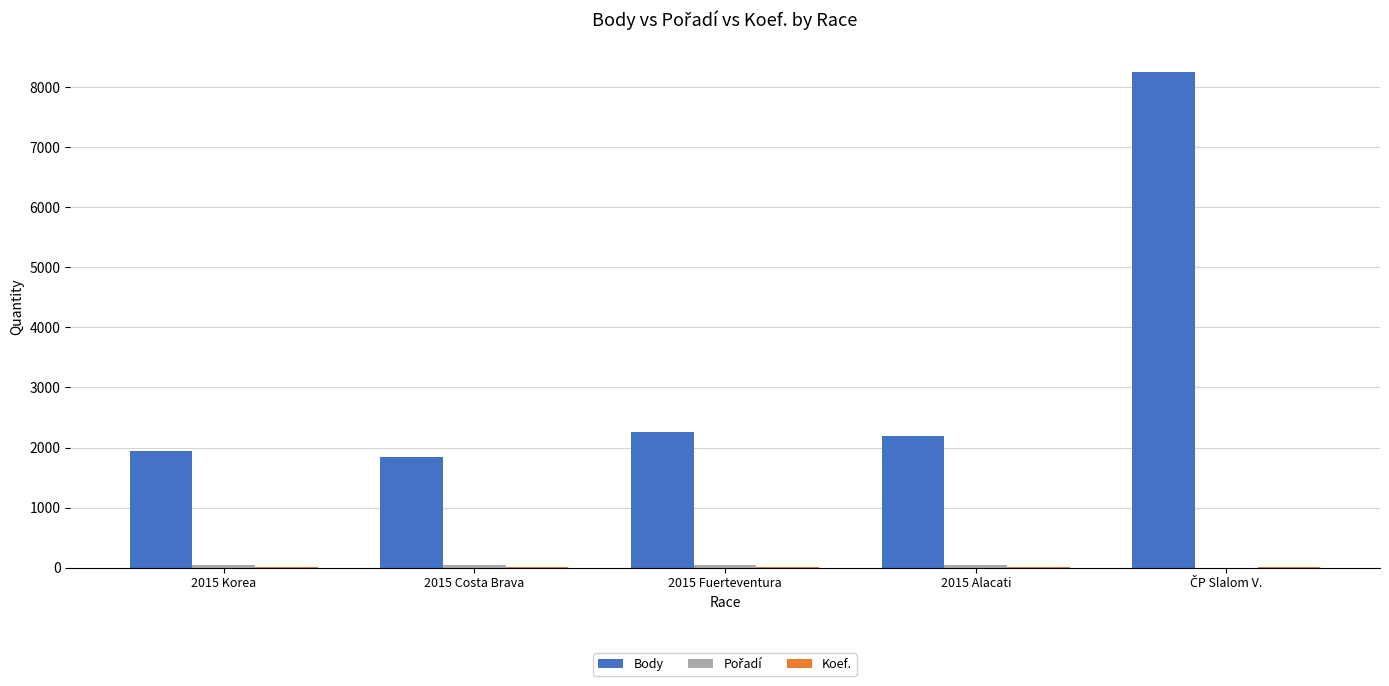

Which series has the largest total across all categories?

Body